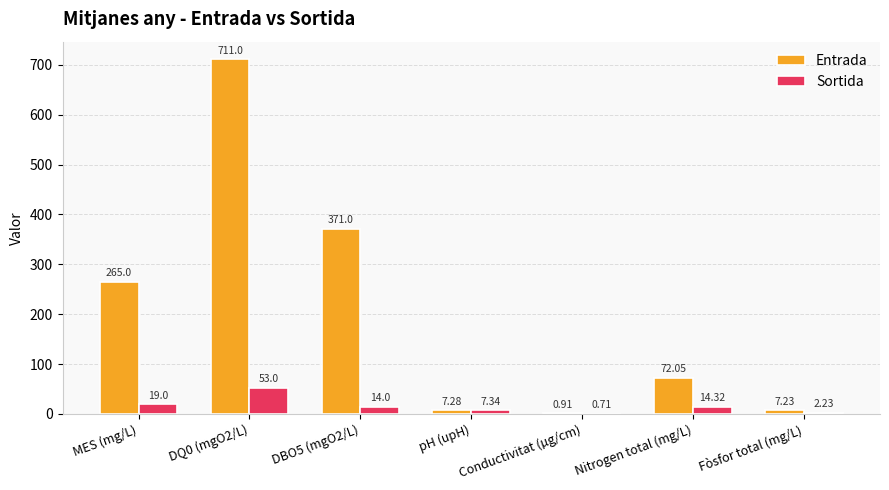

Where does the Entrada series first go above 72?

MES (mg/L)